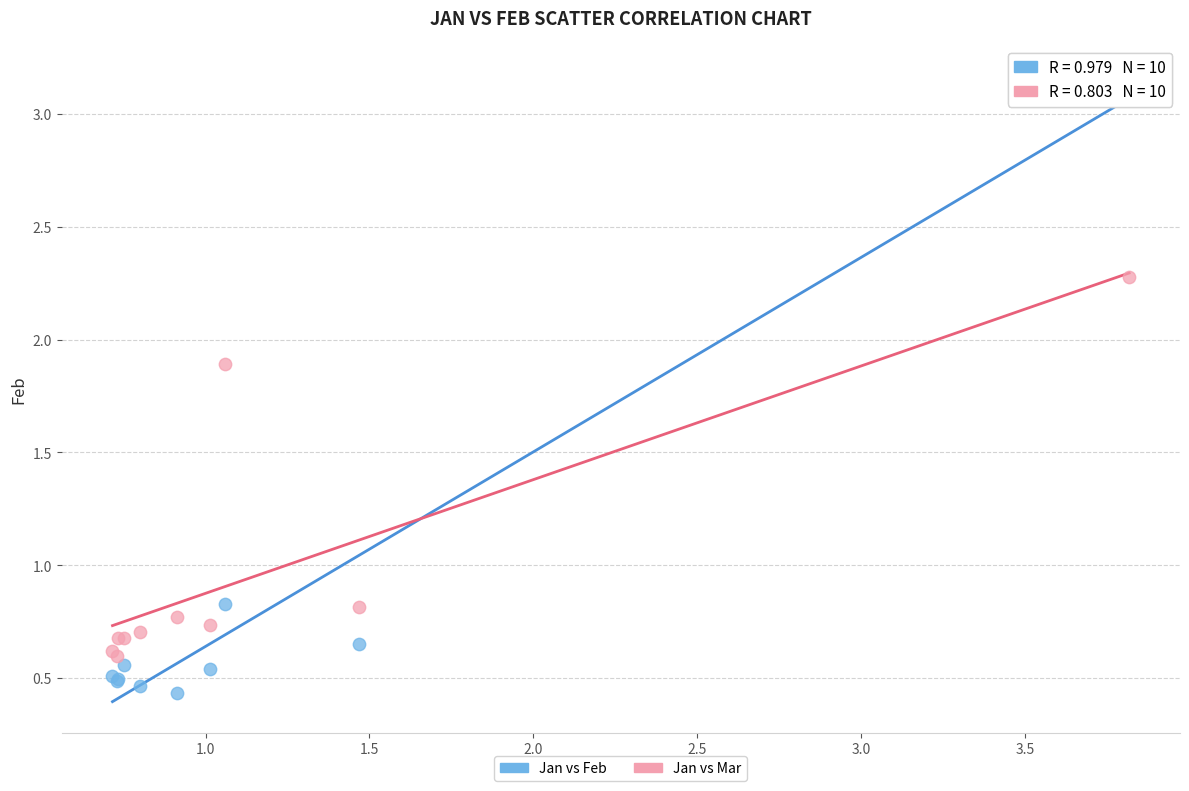

Which series has the widest spread of Y values?

Jan vs Feb